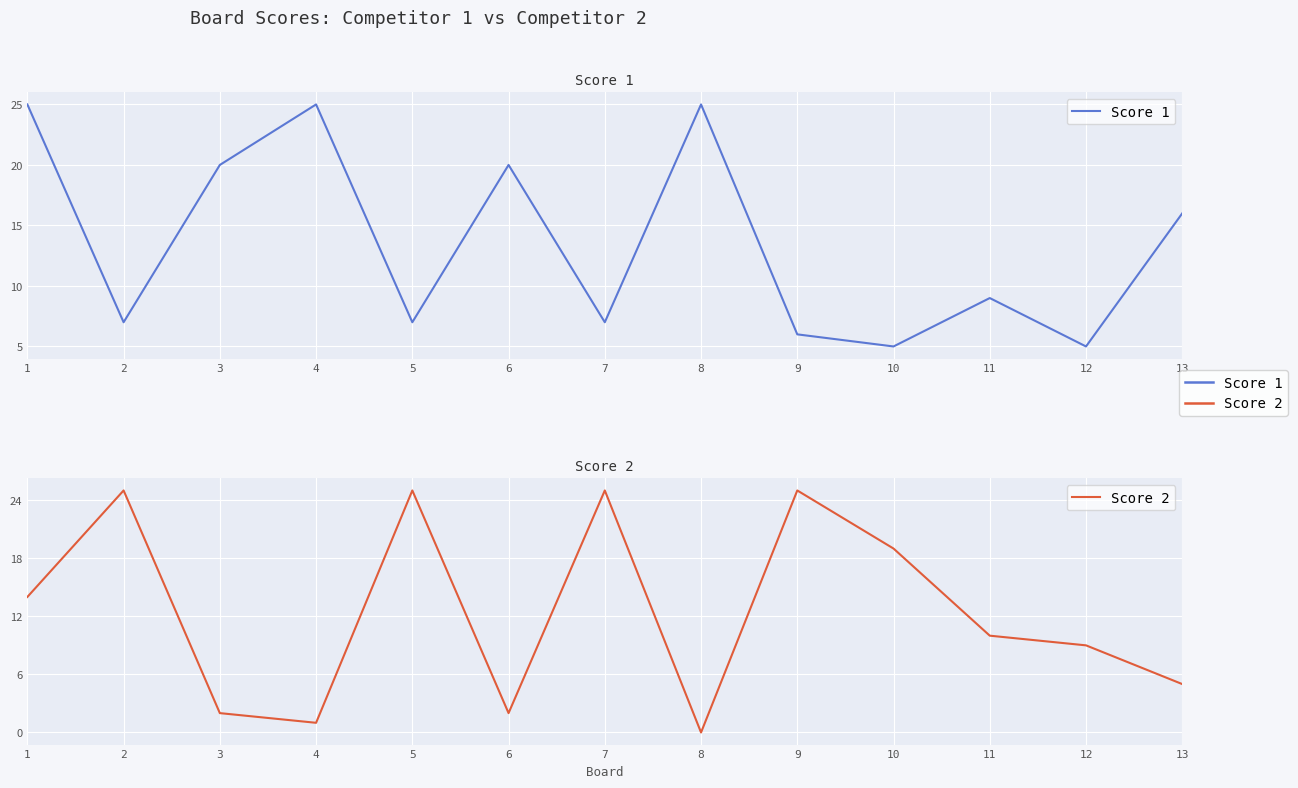

True or false: Score 2 has more than 1 interior local peaks.

True